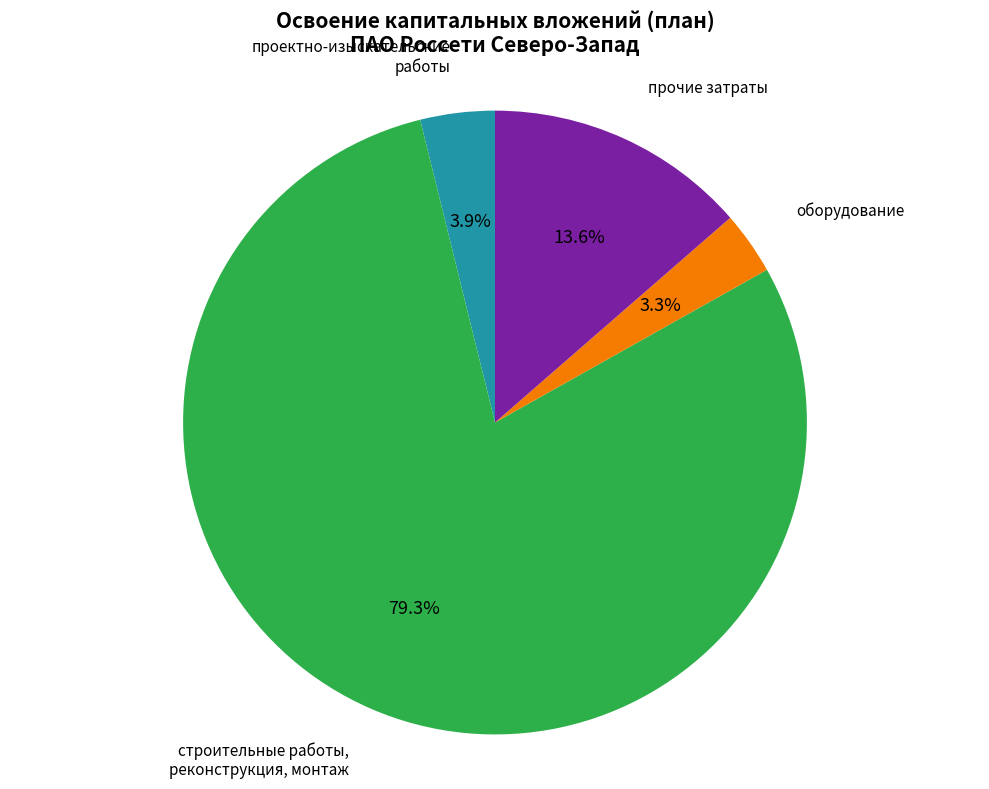

How many slices are in this pie chart?

4